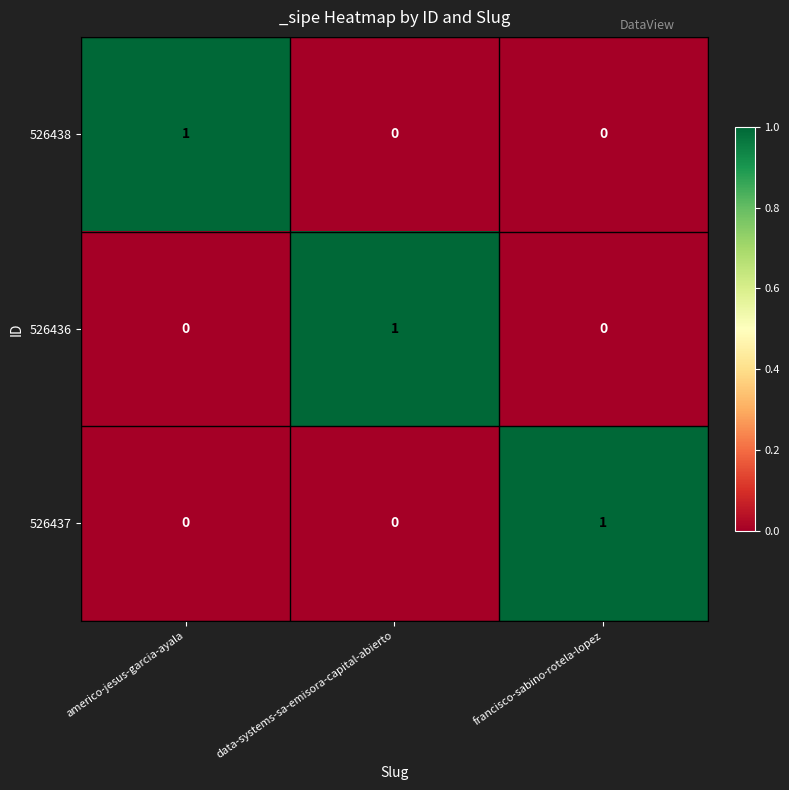

At how many categories does at least one series exceed 0?

3